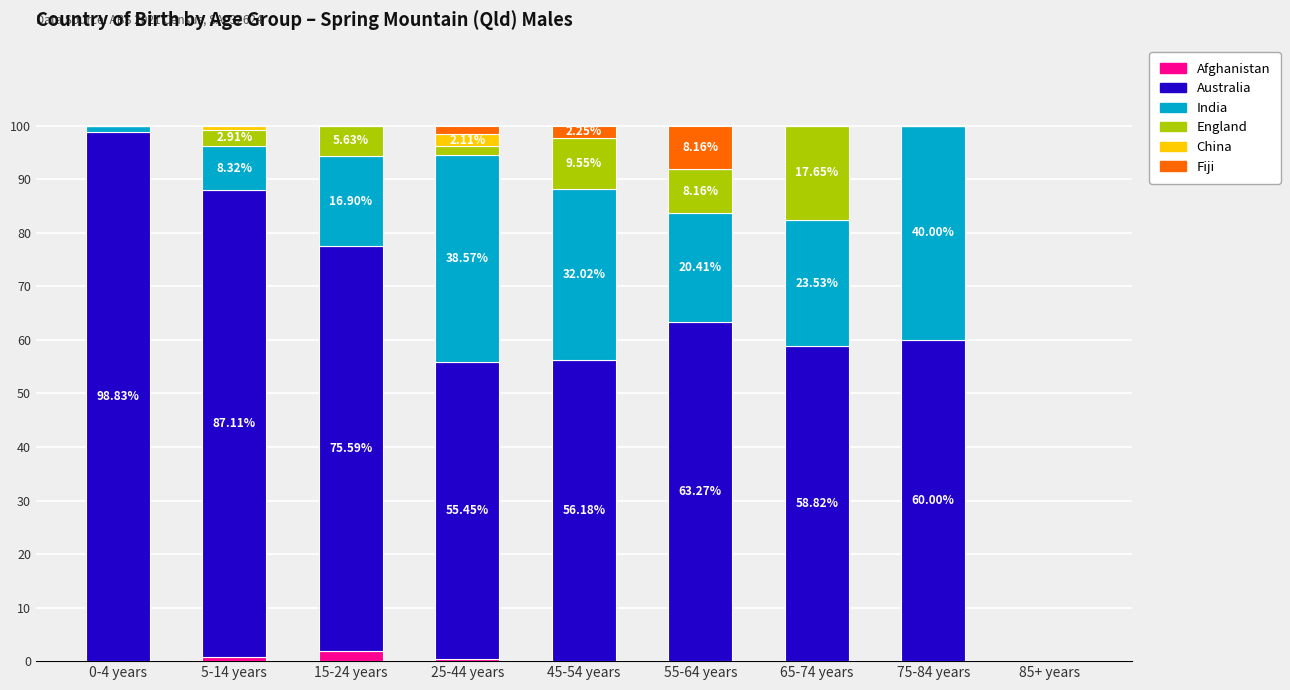

What is the total value across all series at 75-84 years?

100.0